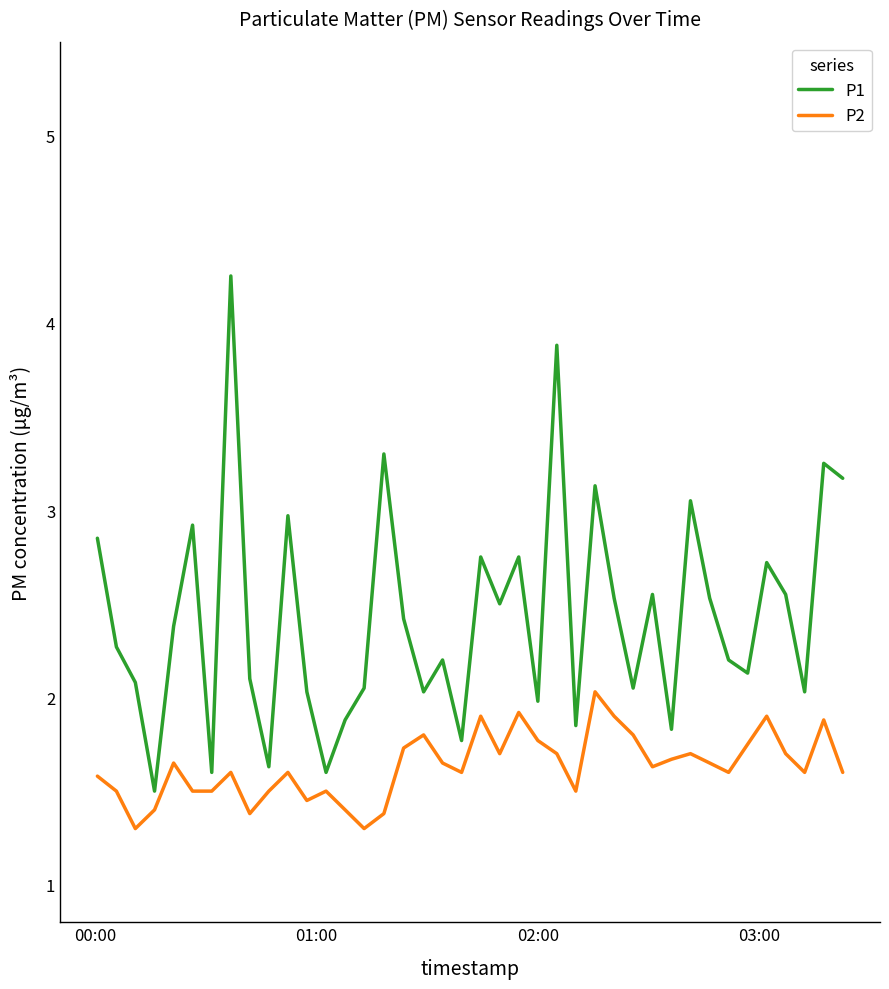

Rank the series by their maximum value, from highest to lowest.

P1, P2